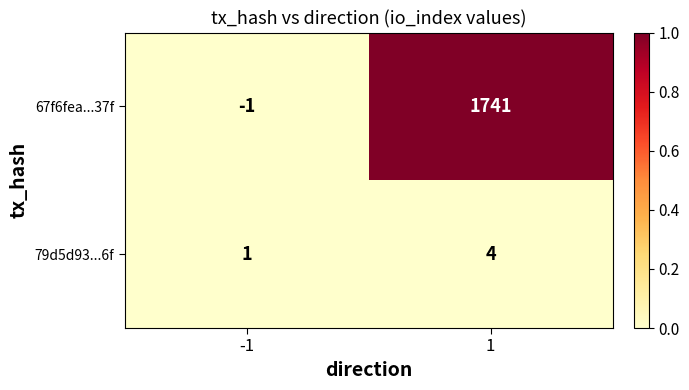

Which series has the largest total across all categories?

67f6fea...37f